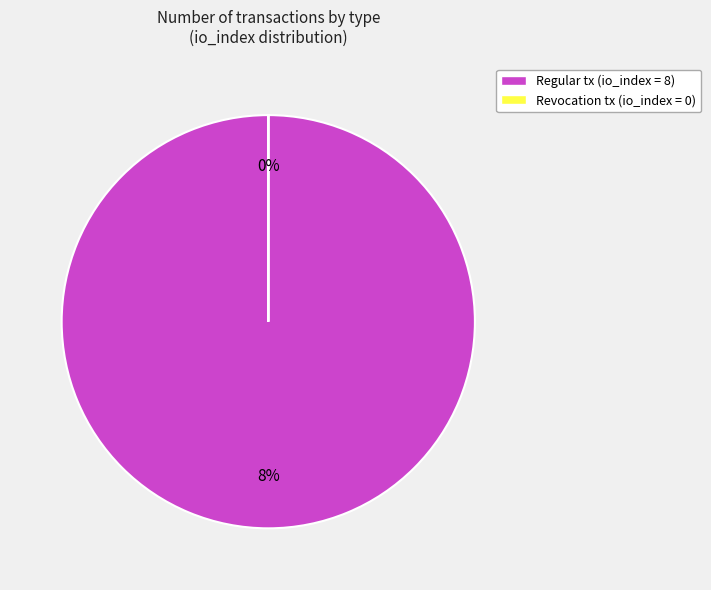

How many slices are in this pie chart?

2